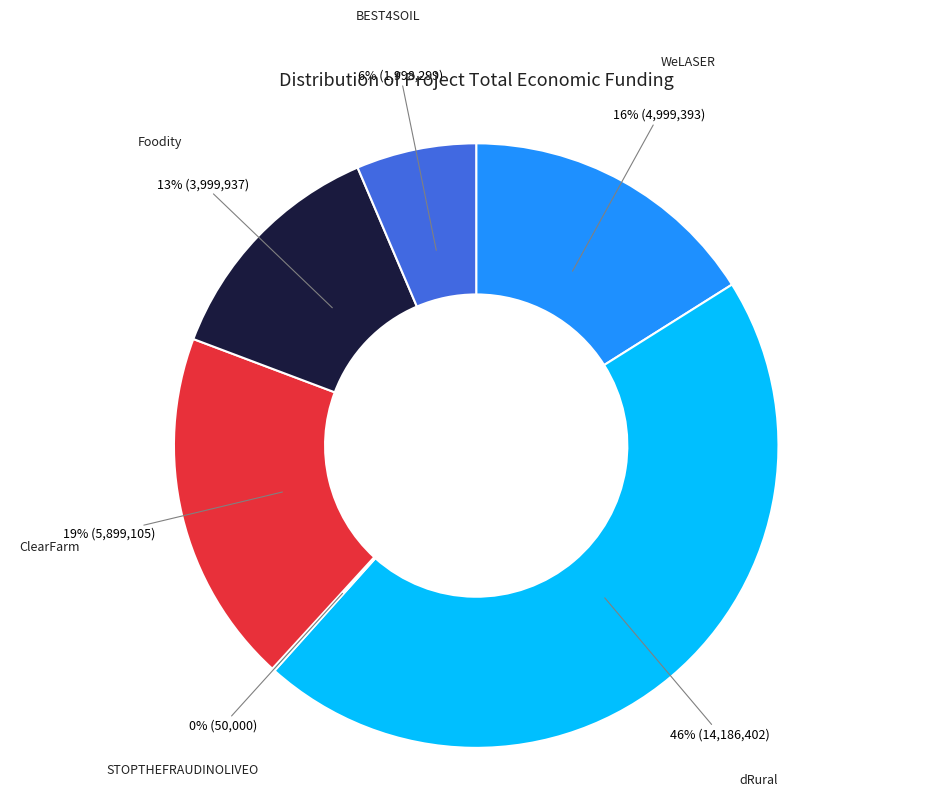

Does any single category account for the majority?

No